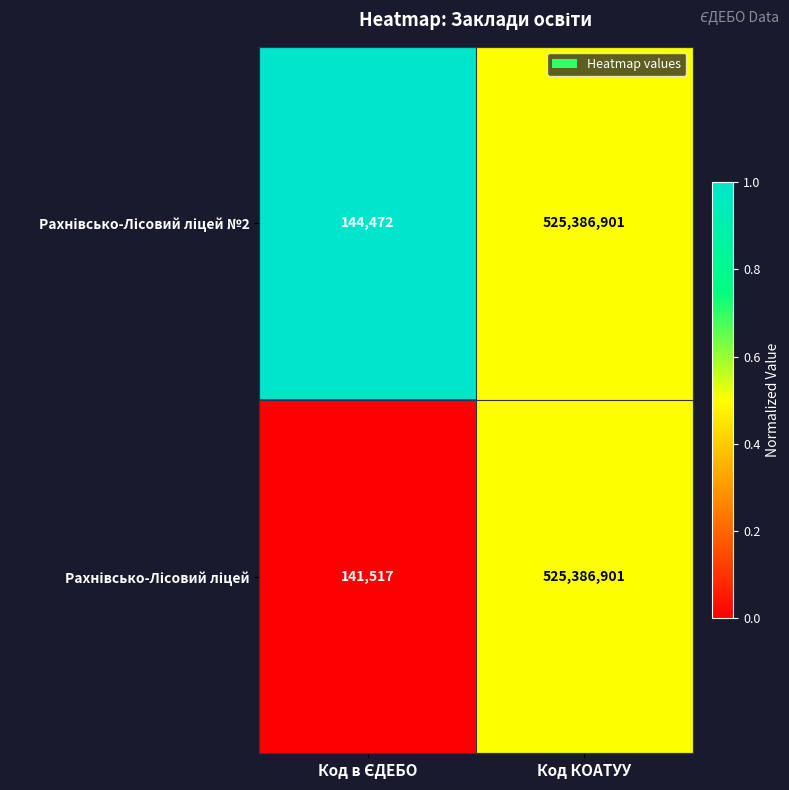

What is the total value across all series at Код КОАТУУ?

1050773802